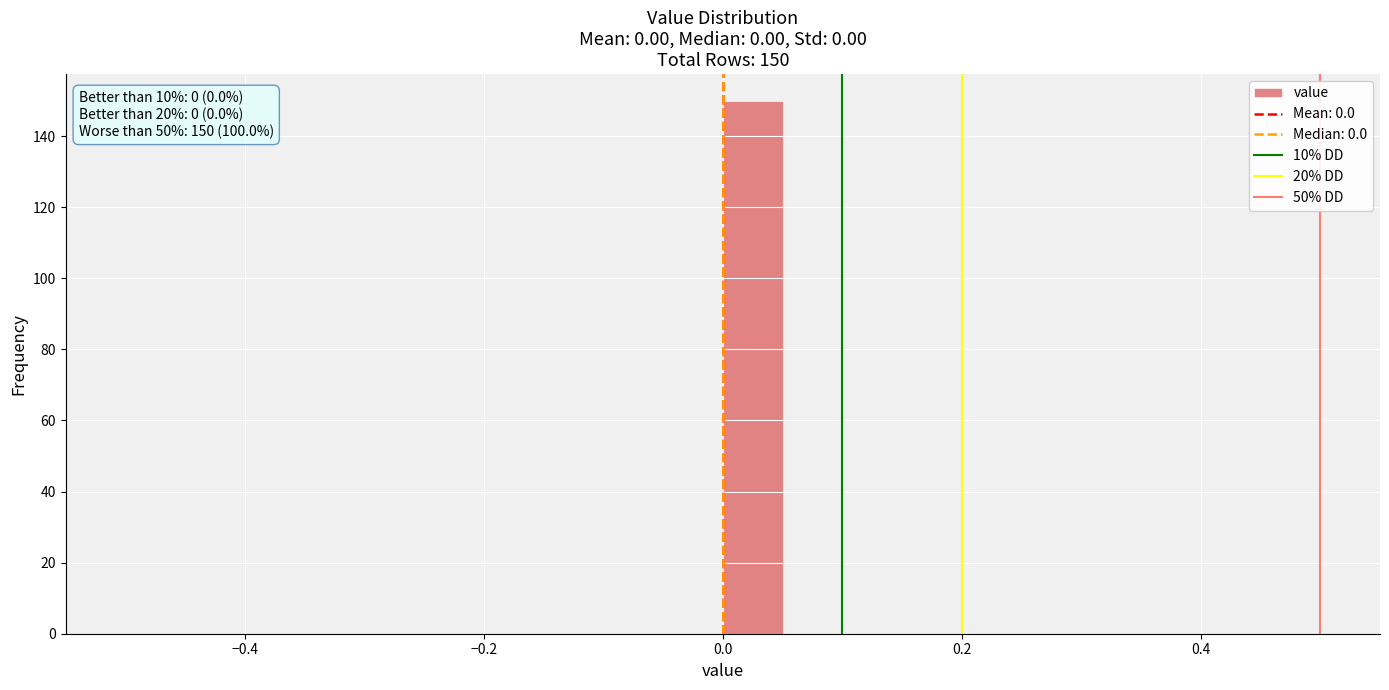

Read against the x-axis, roughly where is the centre of the tallest bar?

0.02